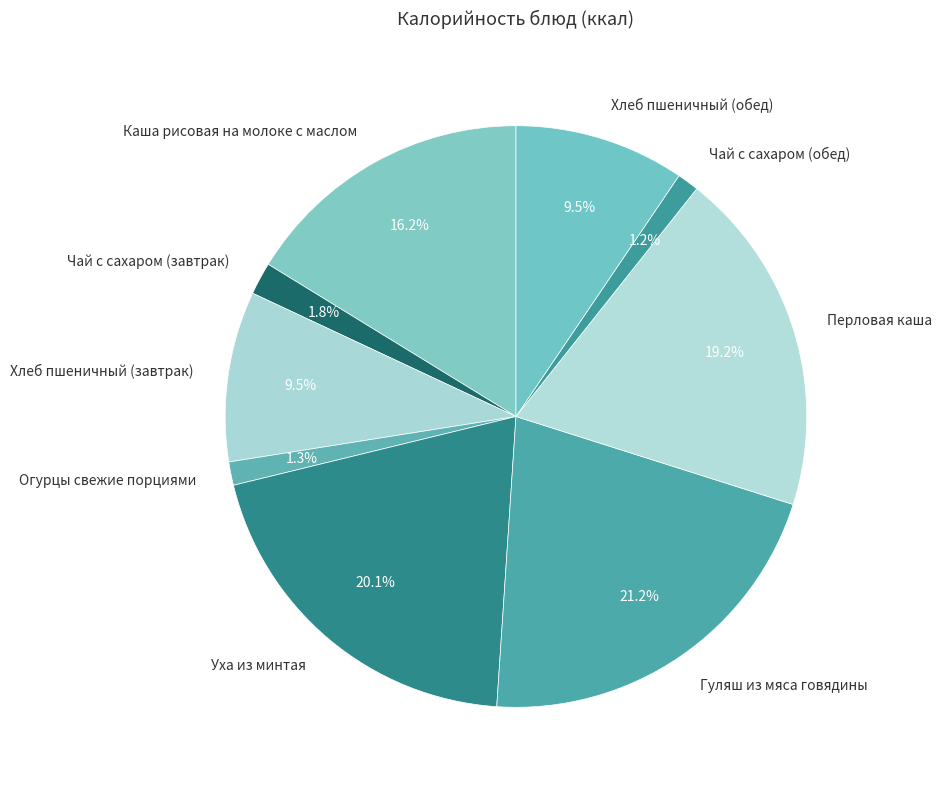

Is the sum of Гуляш из мяса говядины and Огурцы свежие порциями greater than half?

No